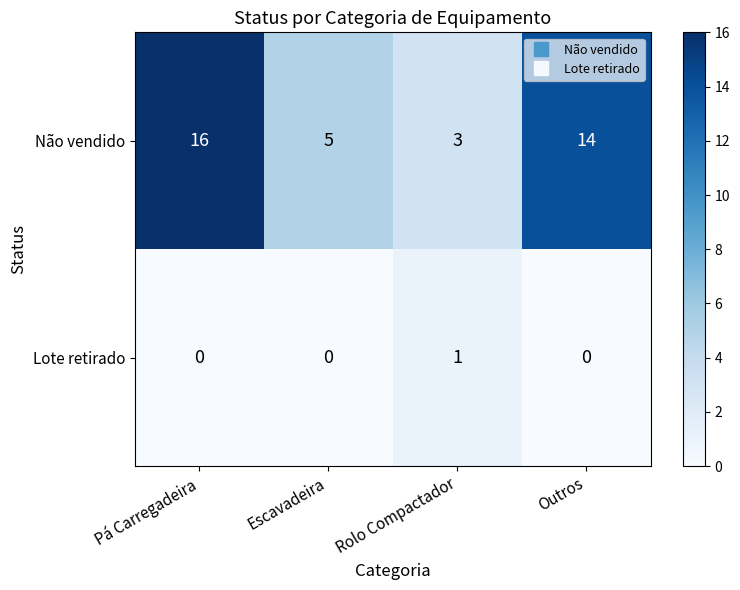

How many categories are shown in the chart?

4